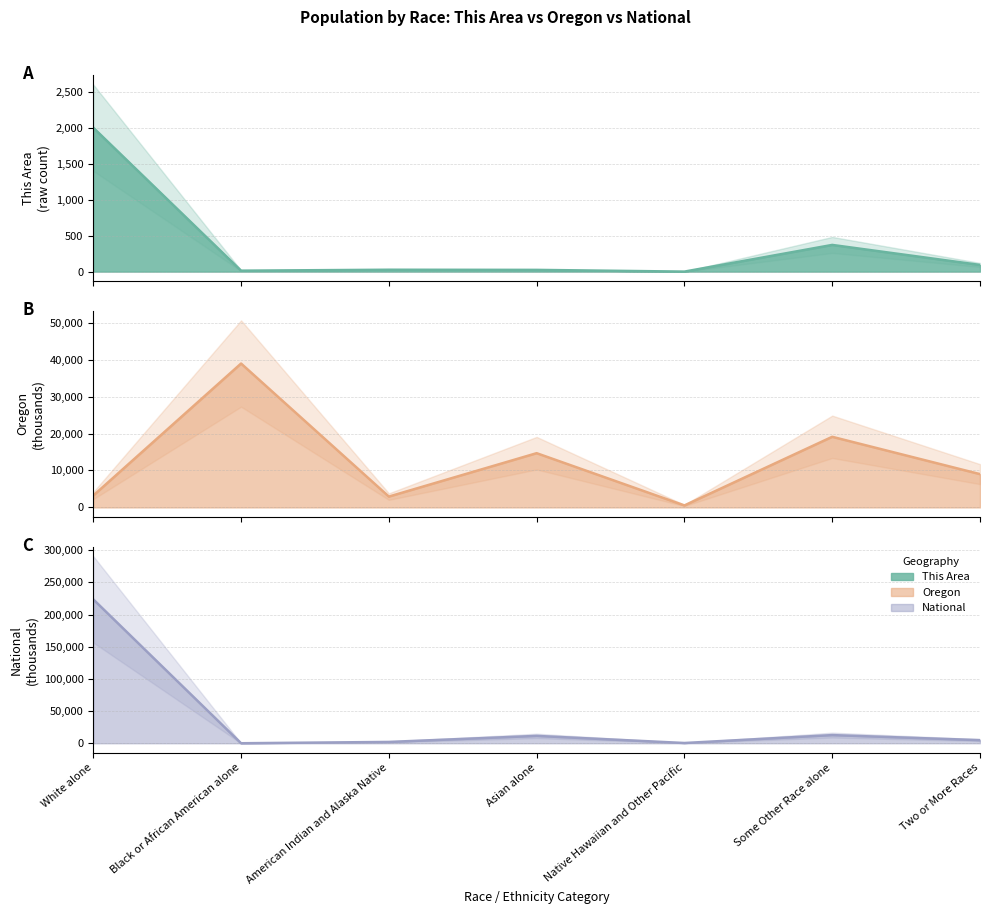

What is the value of the National line point at the 5th from the left?

382.4